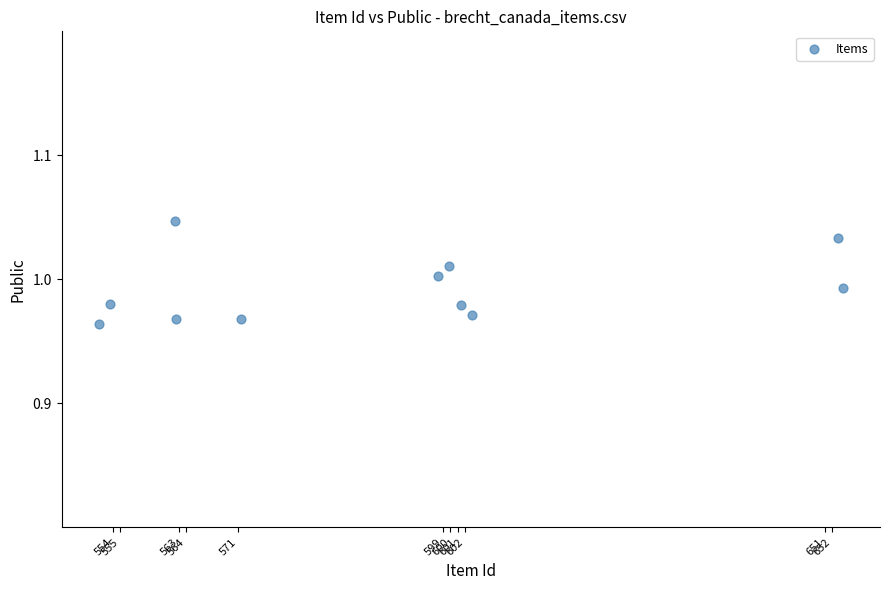

What is the average X value?

591.9